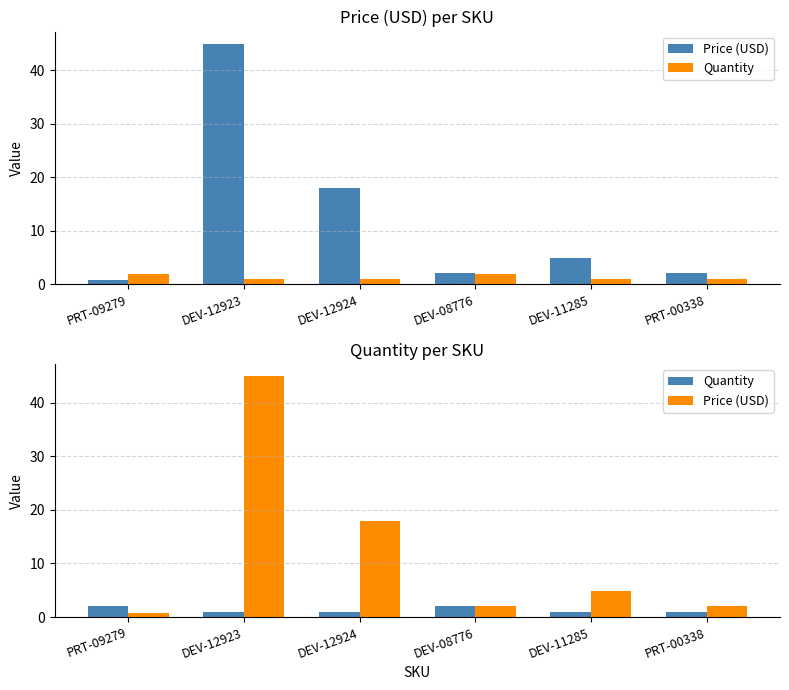

How many data points in Quantity are above 1?

2